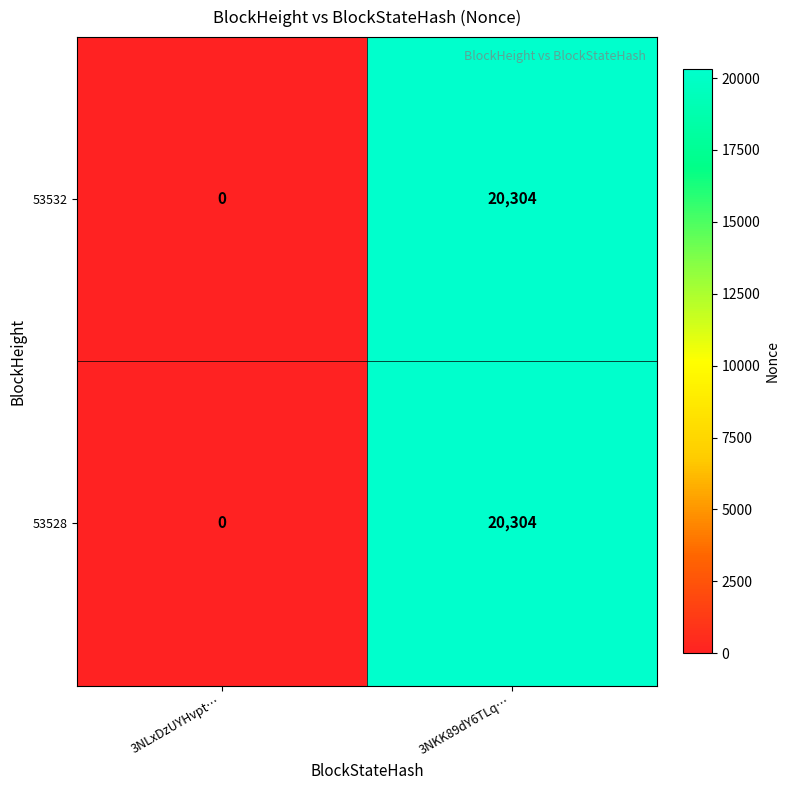

Is the value of 53532 at 3NLxDzUYHvpt… greater than the value of 53528 at 3NKK89dY6TLq…?

No